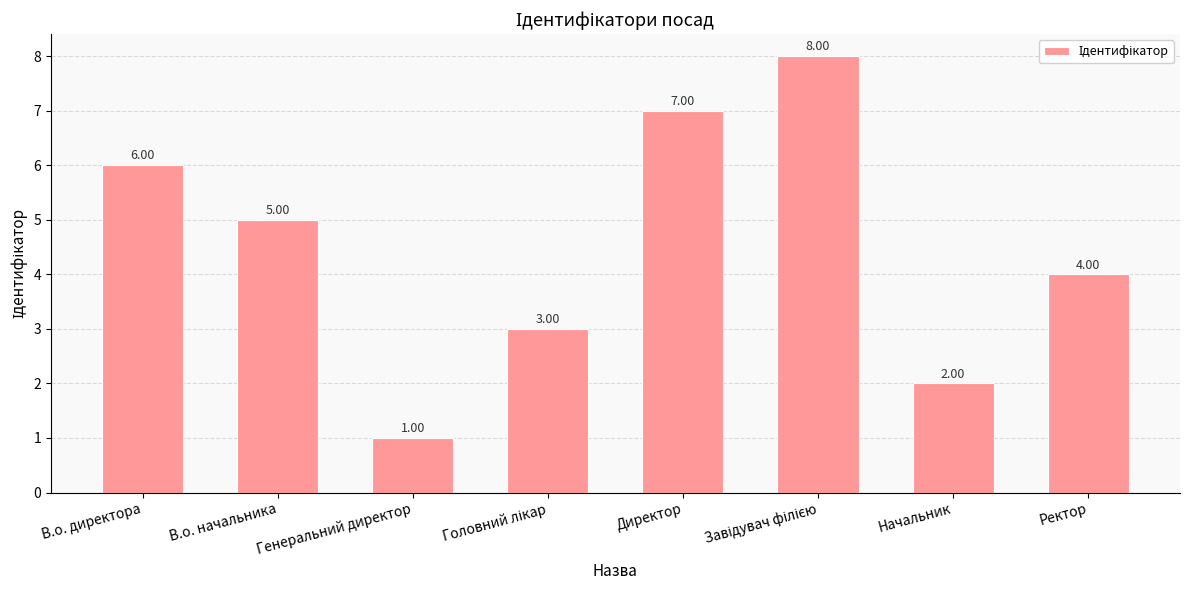

What is the label of the 7th bar from the right?

В.о. начальника